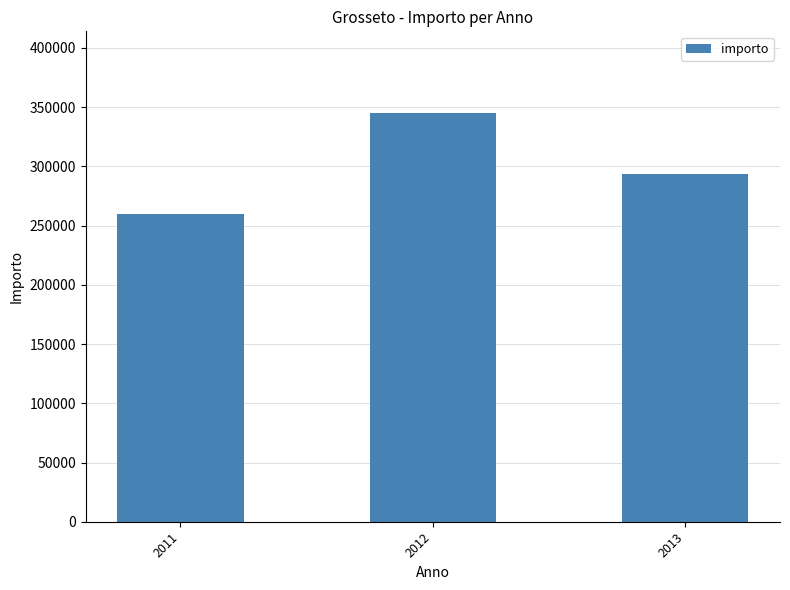

Reading right to left, what are all the values shown in this chart?

293600	345000	260000